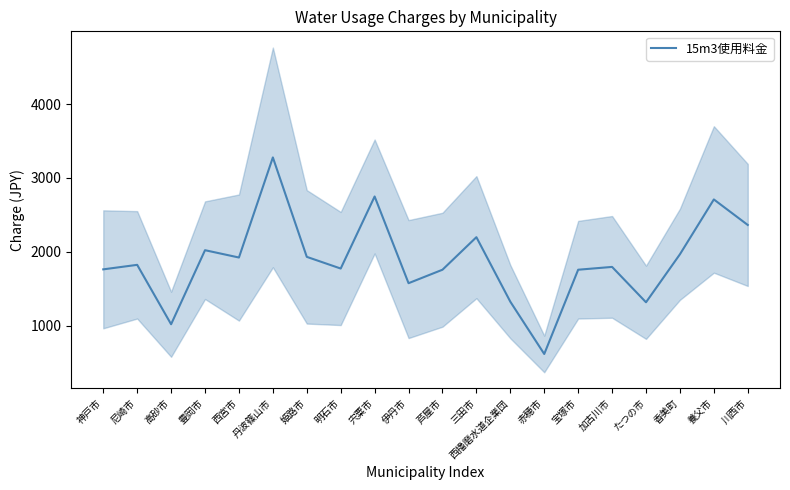

At which label is the value closest to 1949?

姫路市